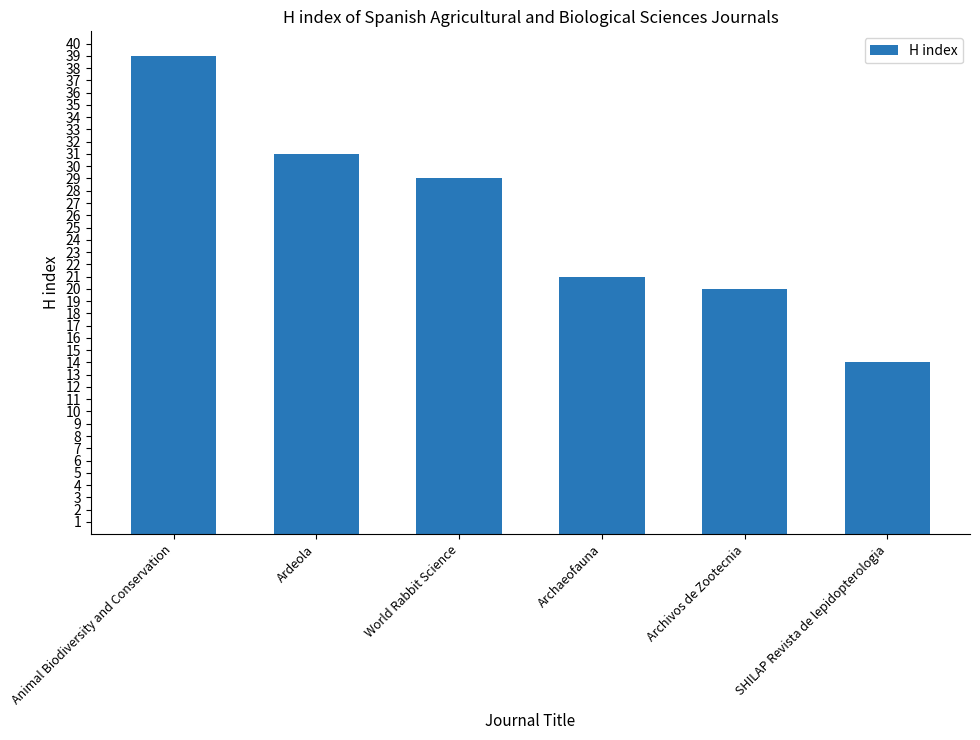

True or false: the data shows 39 at Animal Biodiversity and Conservation.

True